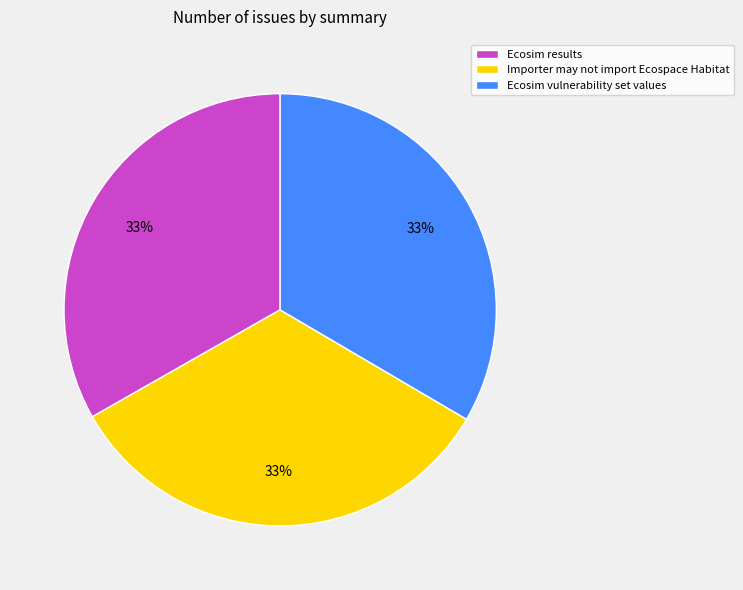

Is Ecosim results the majority of the pie?

No